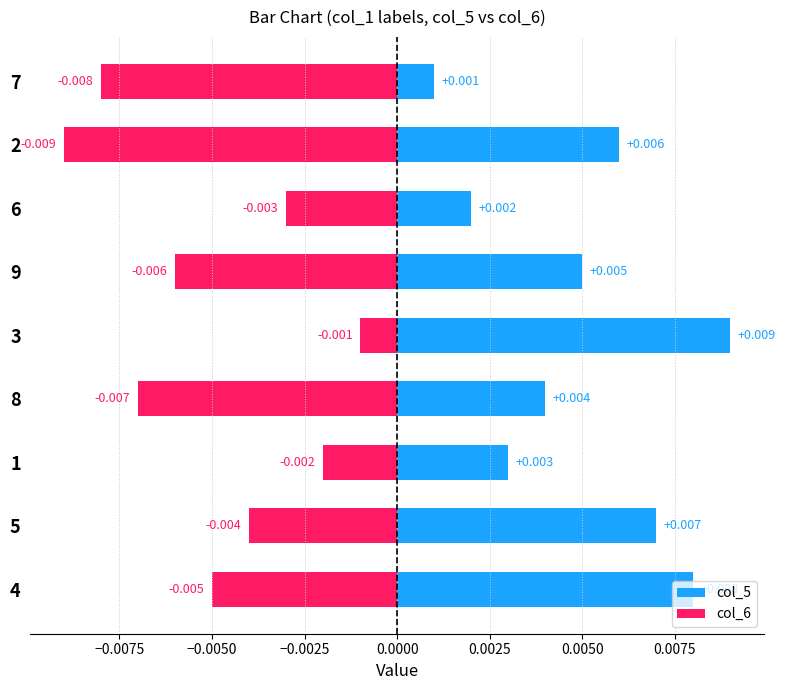

At how many categories does at least one series exceed 0?

9